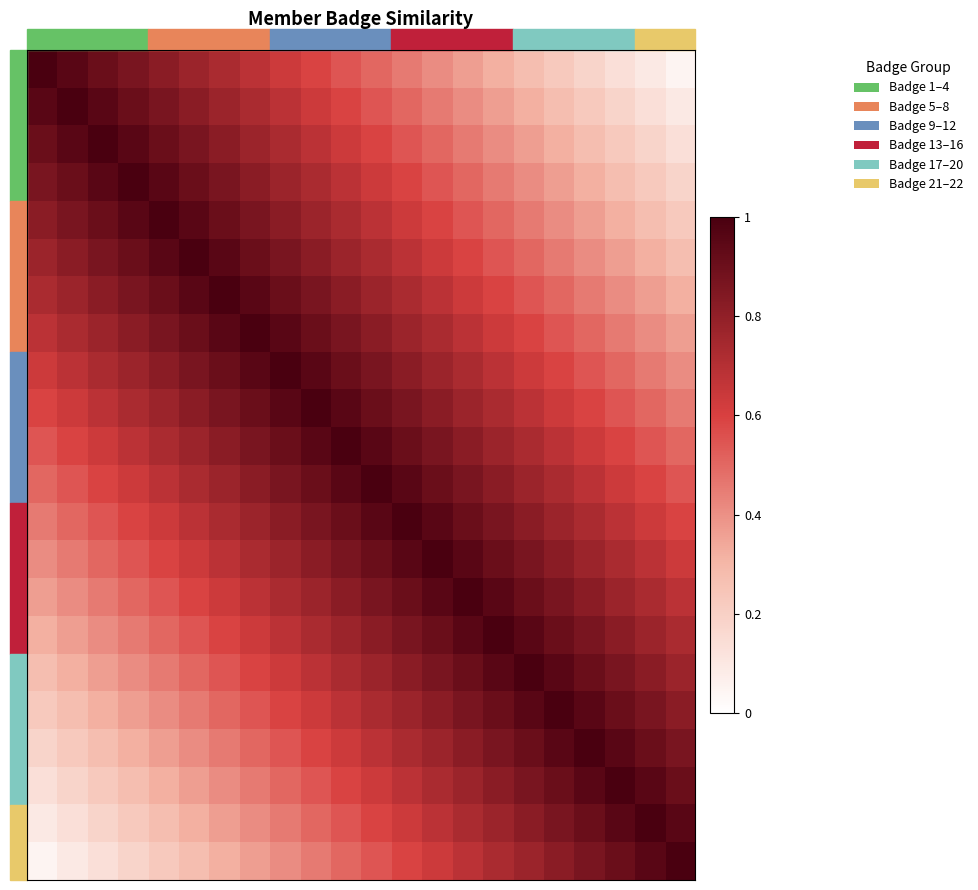

How many categories are shown in the chart?

22